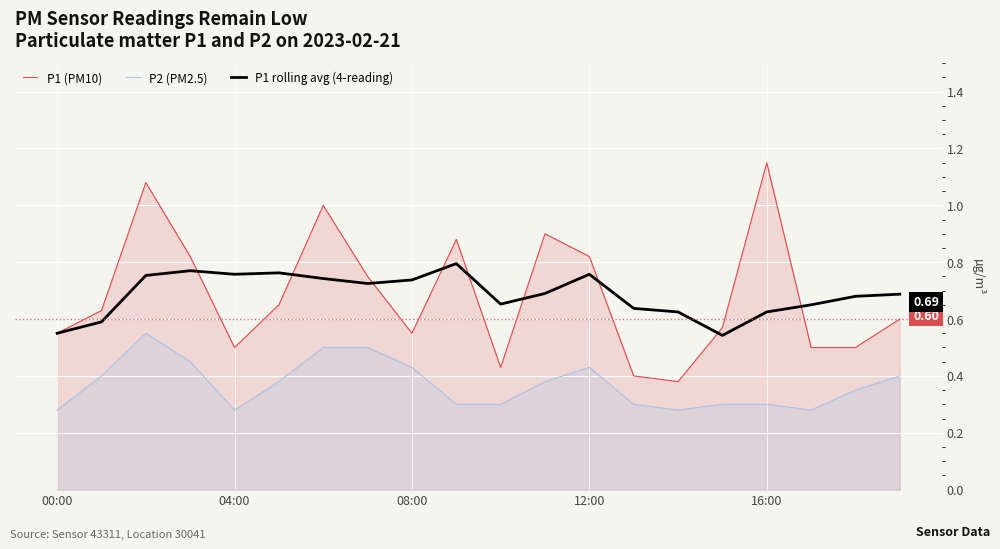

Rank the series by their maximum value, from highest to lowest.

P1 (PM10), P1 rolling avg (4-reading), P2 (PM2.5)